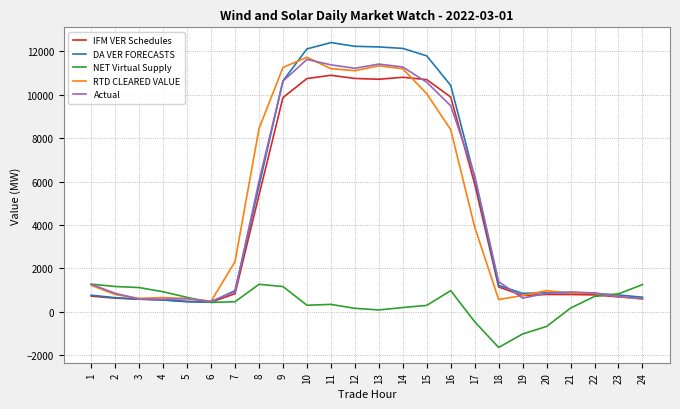

What is the minimum value for IFM VER Schedules?

444.8